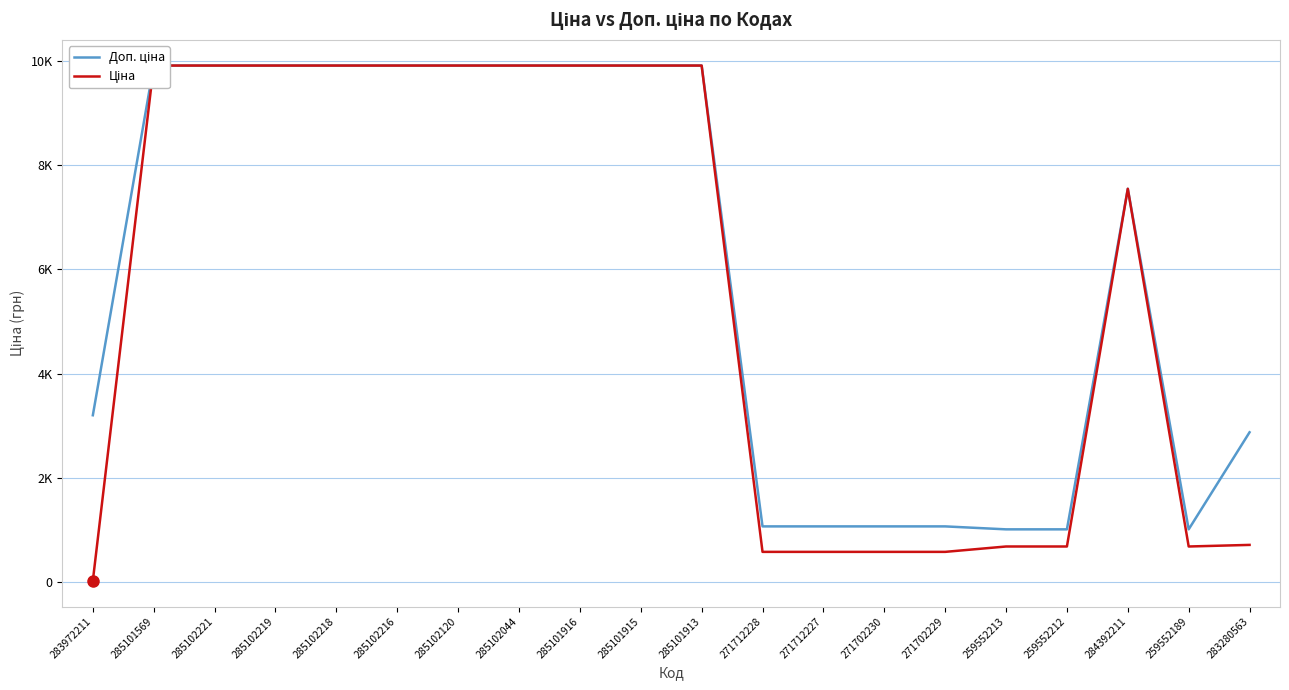

True or false: Доп. ціна and Ціна cross at least once.

False